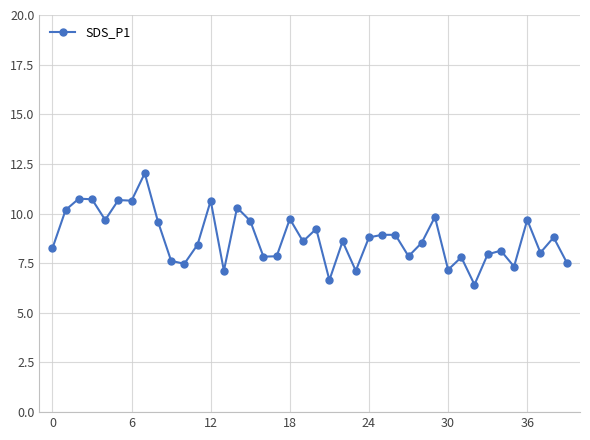

True or false: there are more than 2 points higher than both neighbors.

True